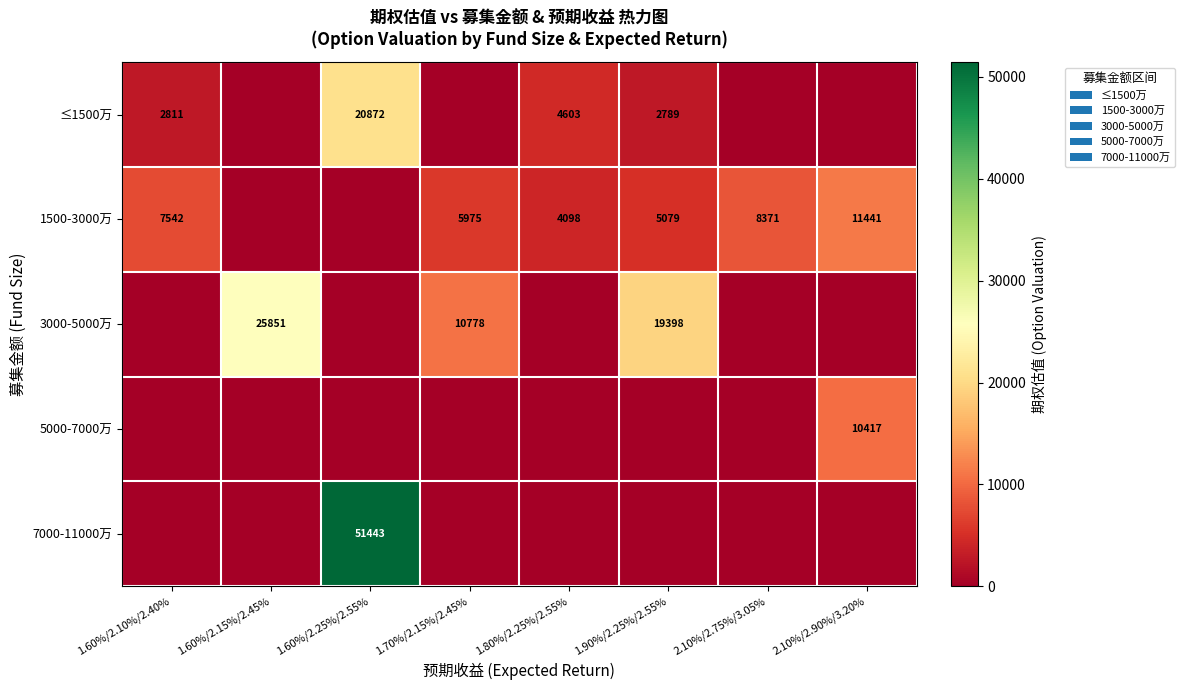

At which category is the sum across all series the highest?

1.60%/2.25%/2.55%